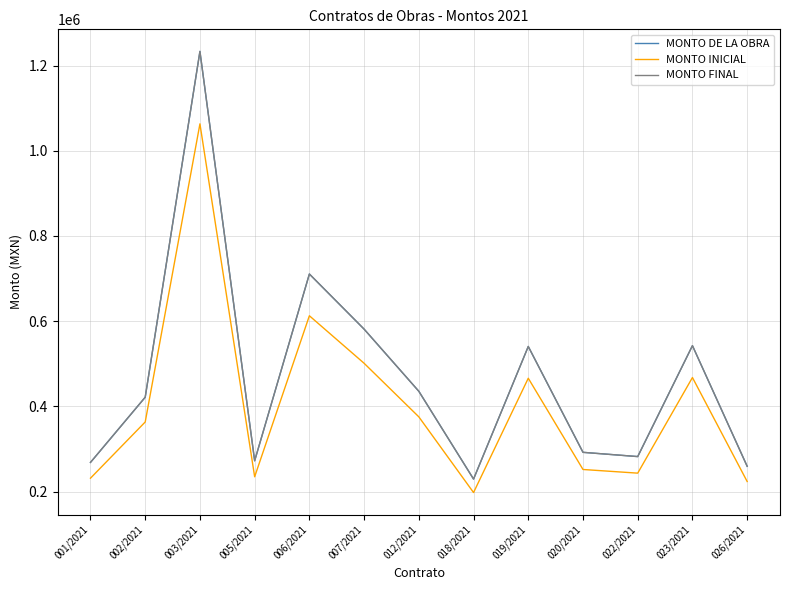

Is this an area chart (filled region under the line)?

No